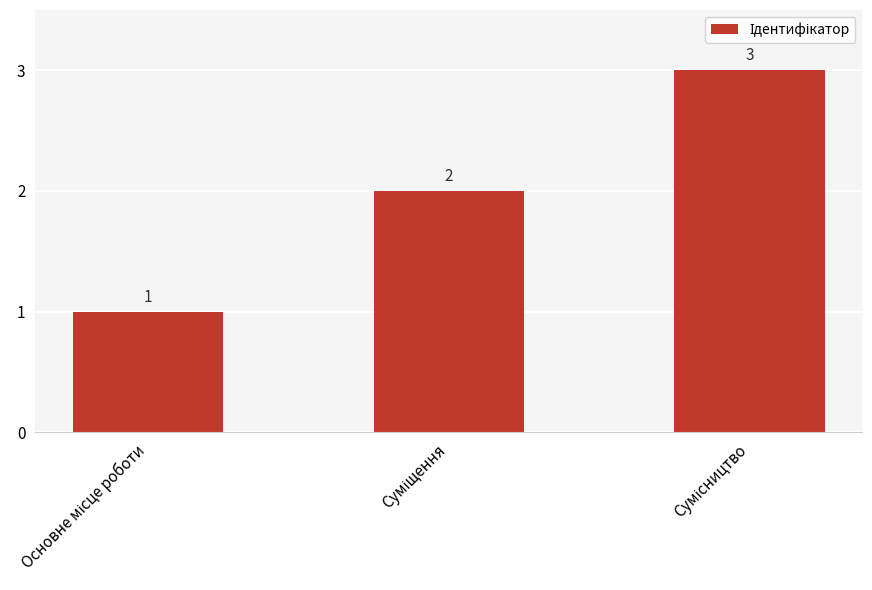

What is the value of the 2nd bar from the left?

2